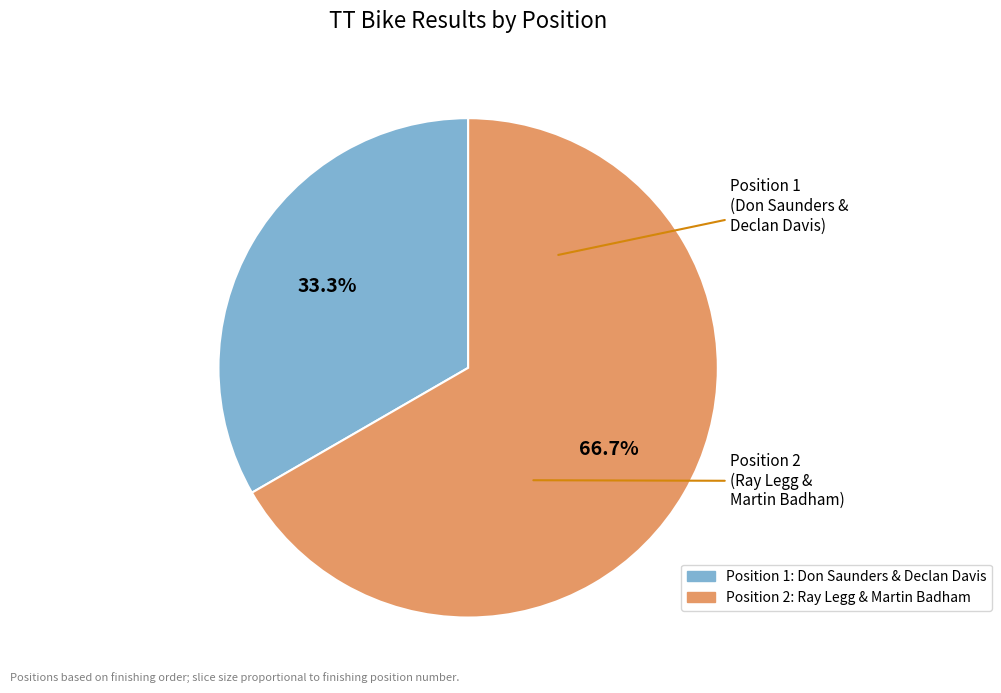

Does any single category account for the majority?

Yes